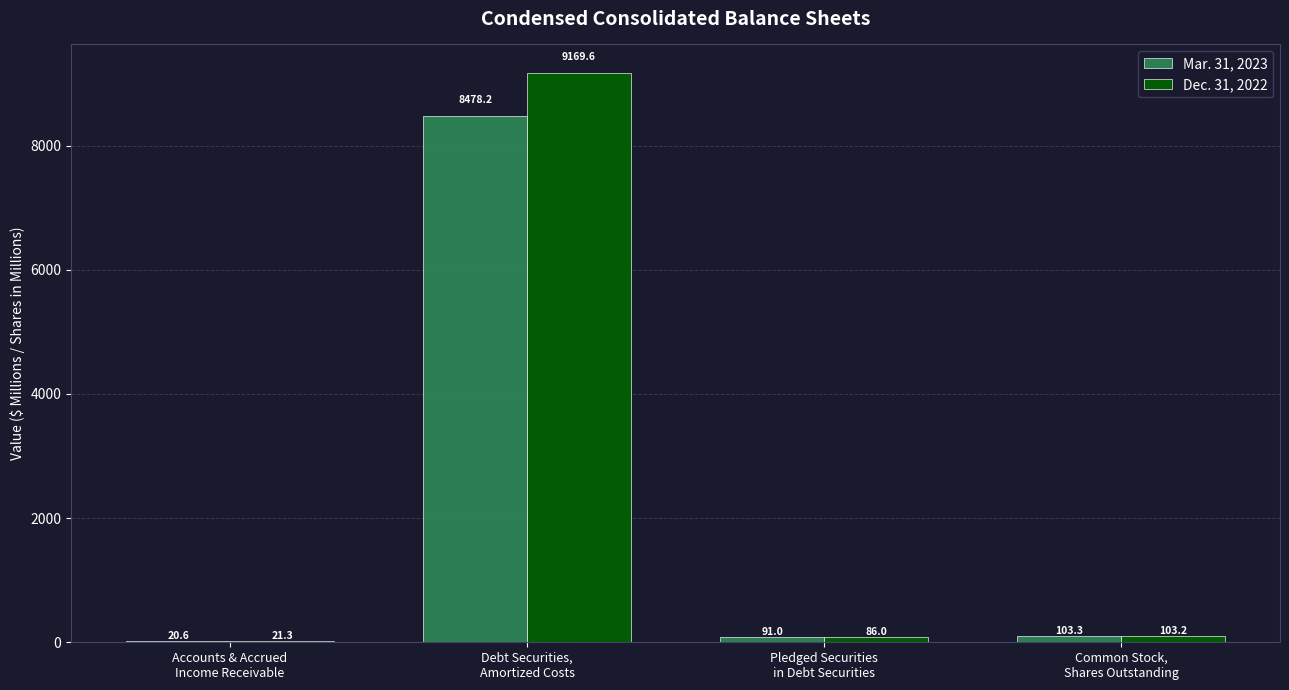

Which series has the largest total across all categories?

Dec. 31, 2022